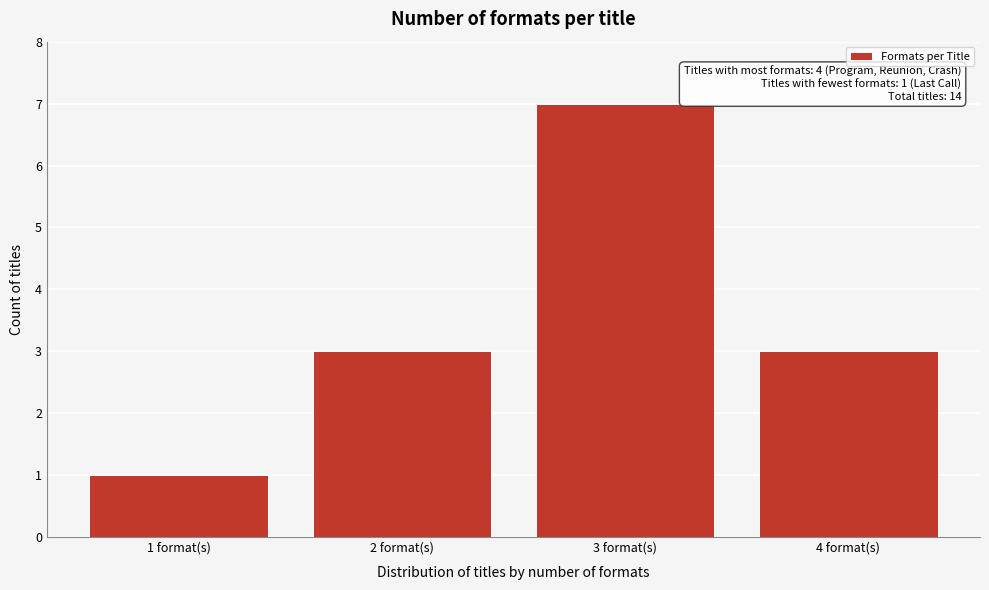

Reading left to right, transcribe all the data shown in this chart.

1	3	7	3